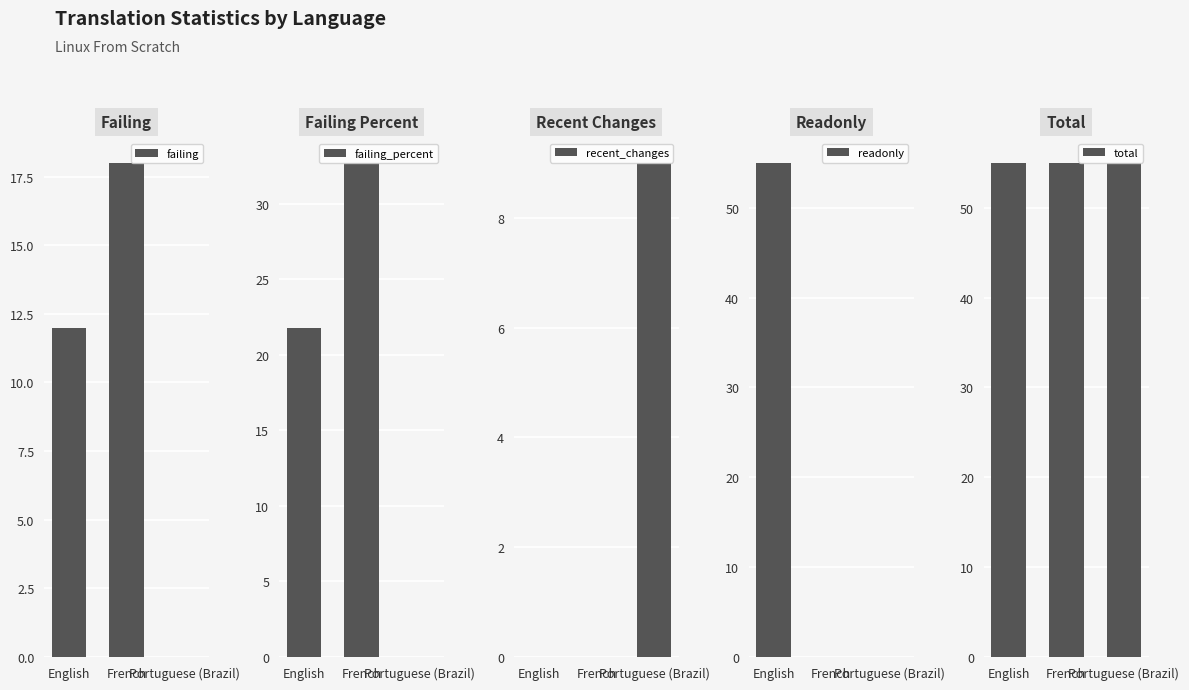

Reading left to right, list all the values displayed in this chart.

failing: 12.0	18.0	0.0
failing_percent: 21.8	32.7	0.0
recent_changes: 0.0	0.0	9.0
readonly: 55.0	0.0	0.0
total: 55.0	55.0	55.0